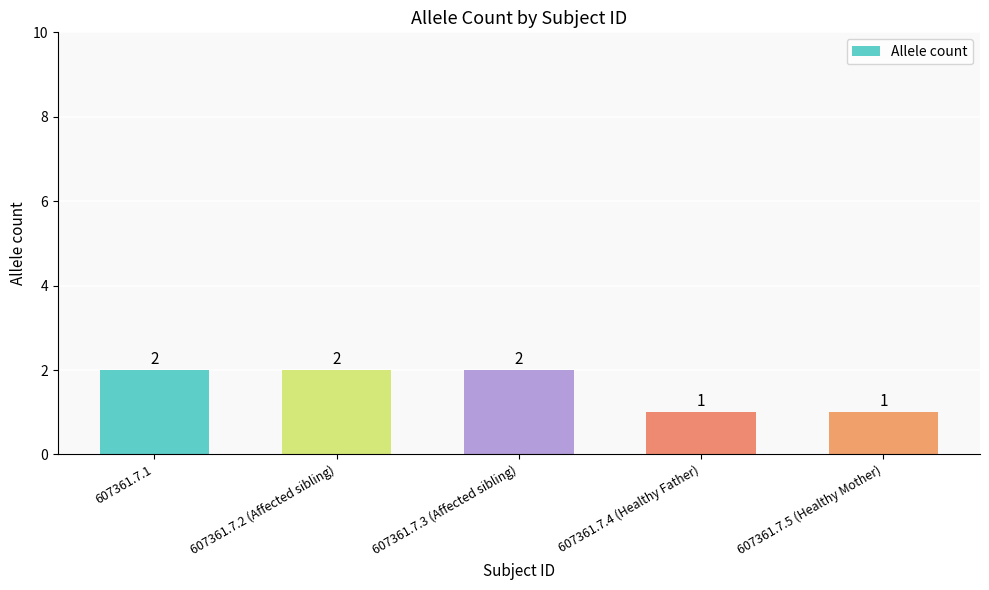

Does the chart contain any negative values?

No